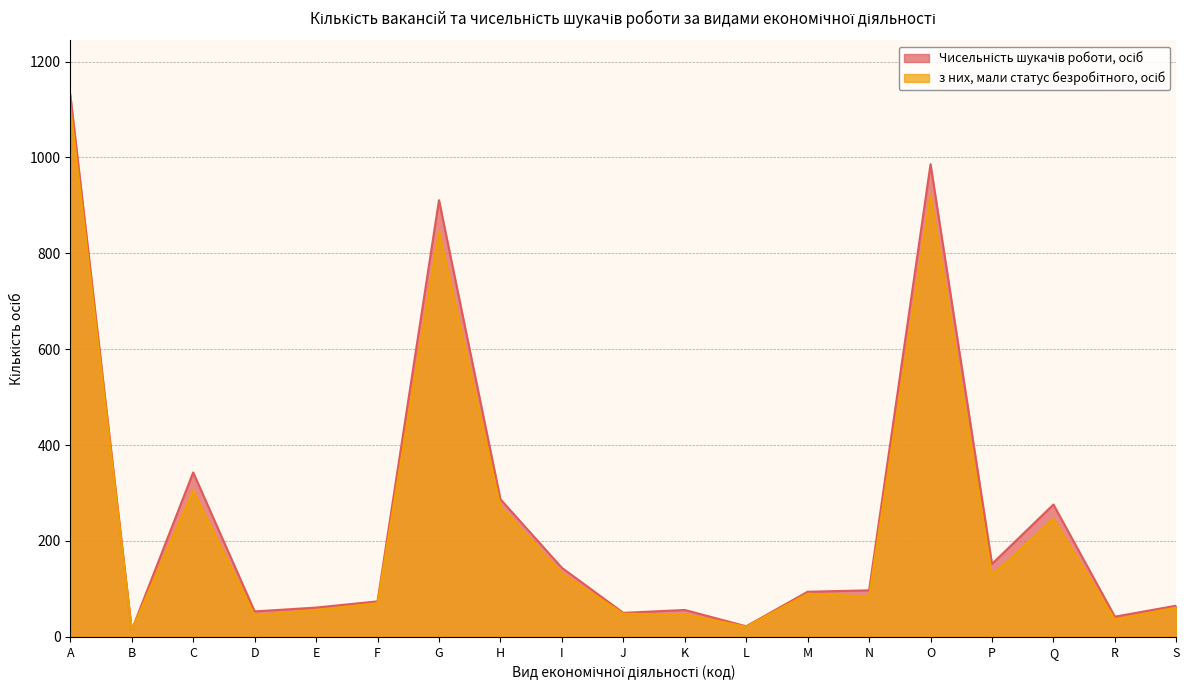

What is the difference between the maximum and minimum values in the Чисельність шукачів роботи, осіб series?

1117